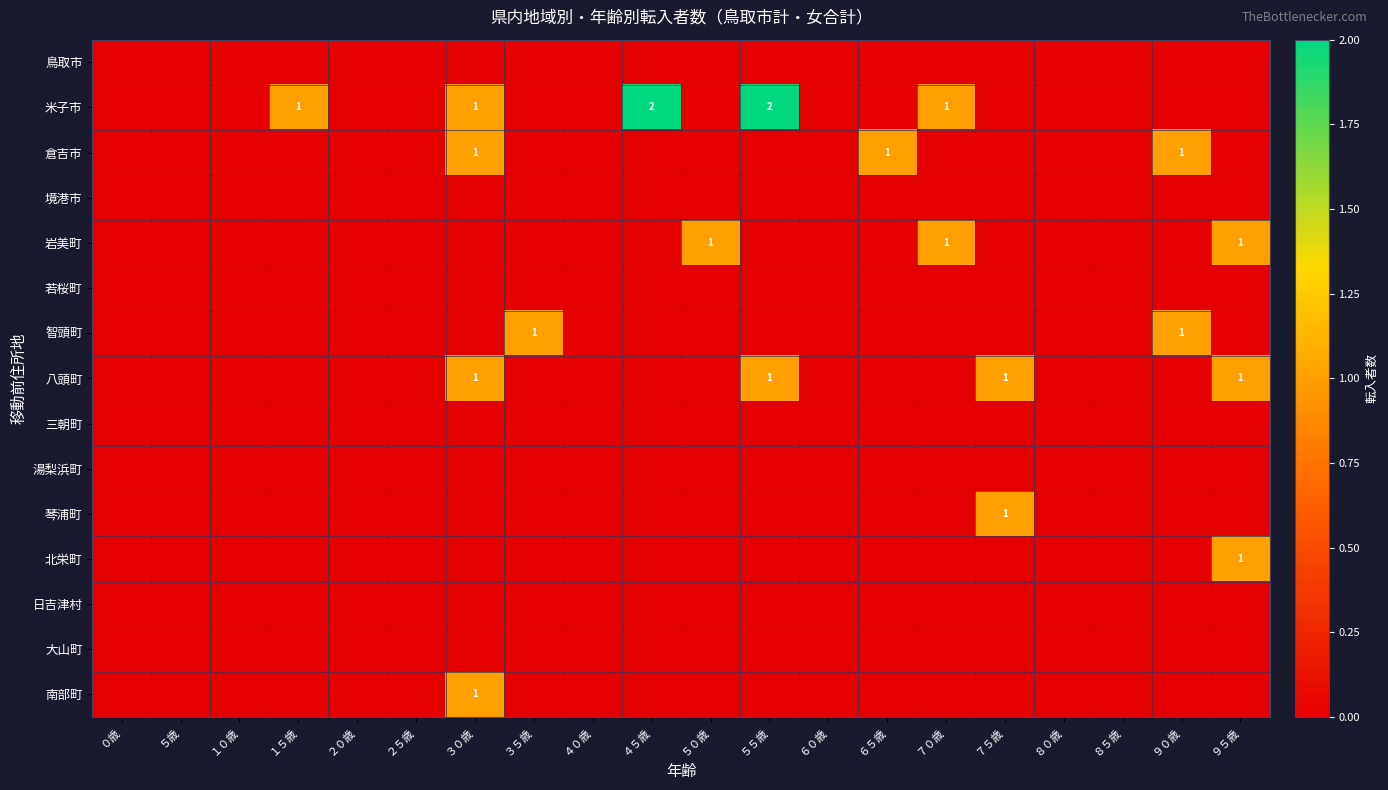

How many series are shown in this chart?

15